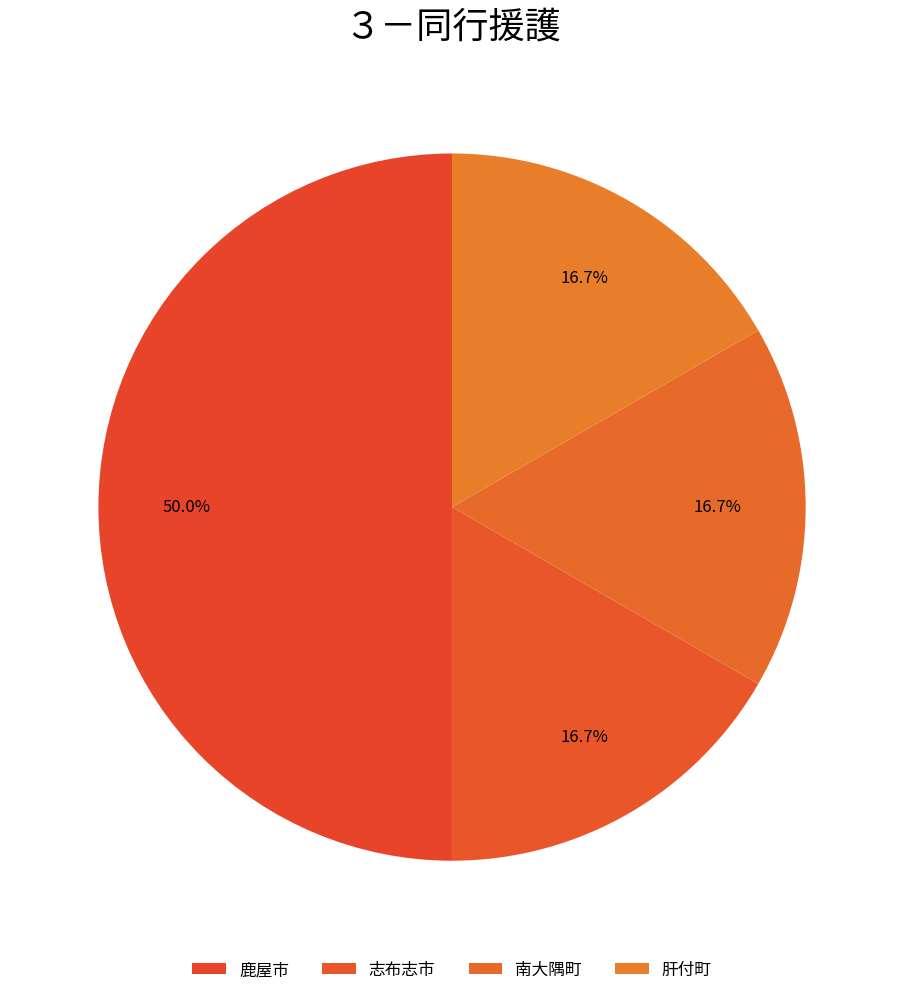

Count the number of slices in the pie.

4